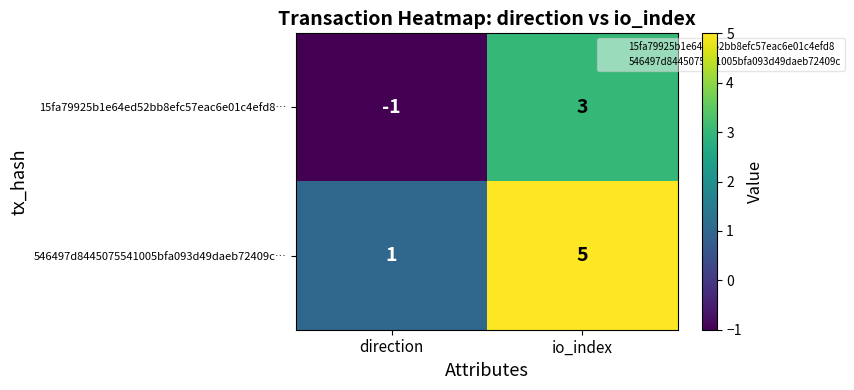

What is the difference between the maximum and minimum values in the 546497d8445075541005bfa093d49daeb72409c… series?

4